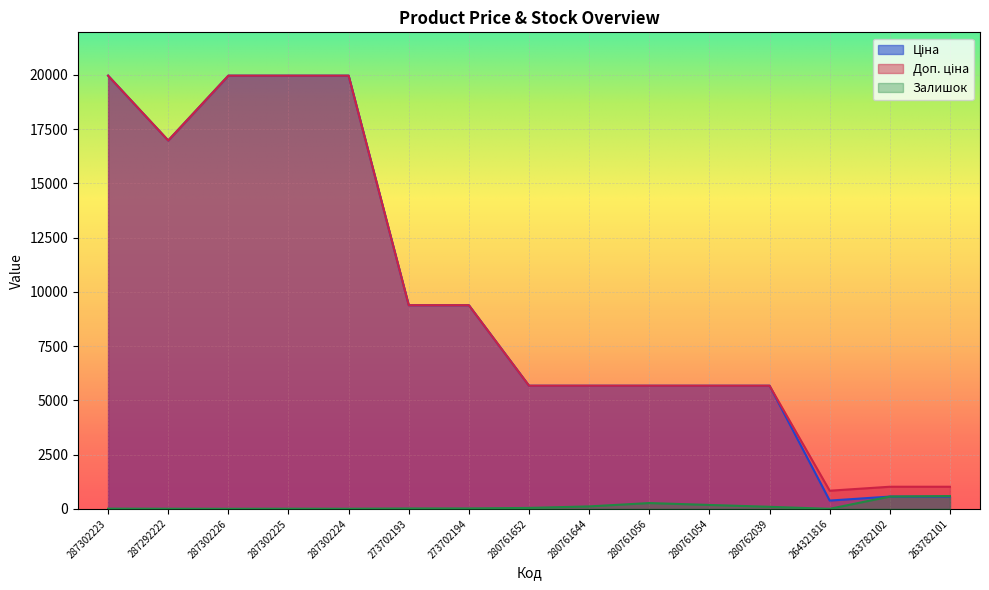

At which label is Залишок closest to 293?

280761056